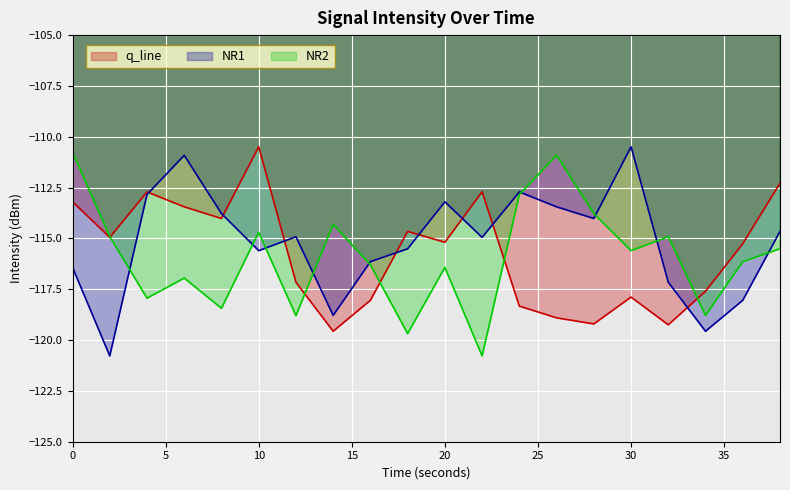

At 32, list the series in order from smallest to largest.

q_line, NR1, NR2